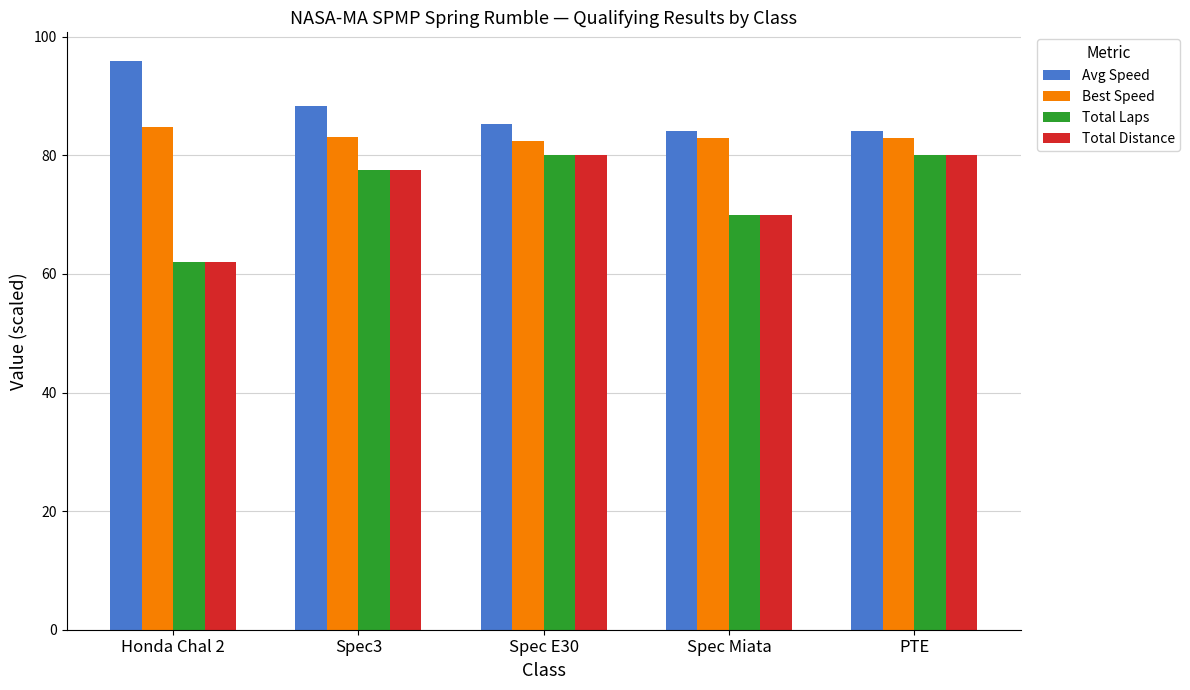

True or false: Avg Speed has a value of 96.0 at Honda Chal 2.

True